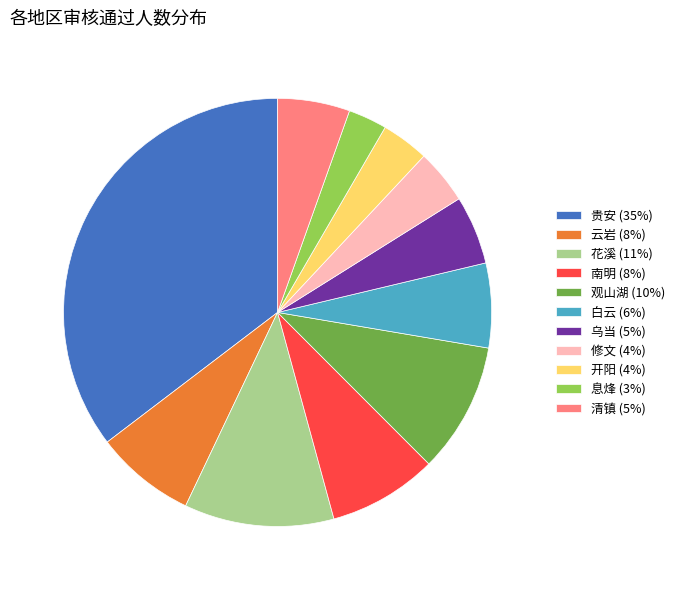

Count the number of slices in the pie.

11